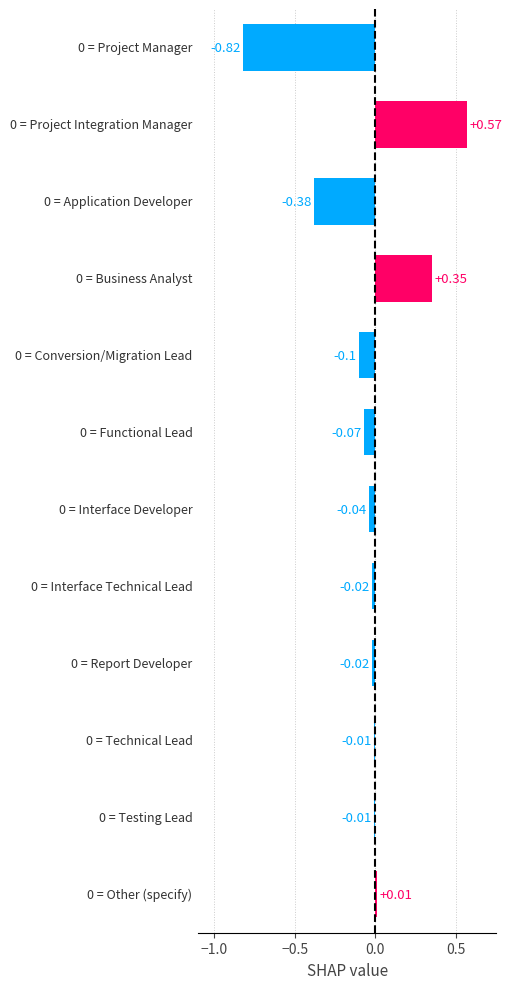

What is the sum of all values?

-0.5